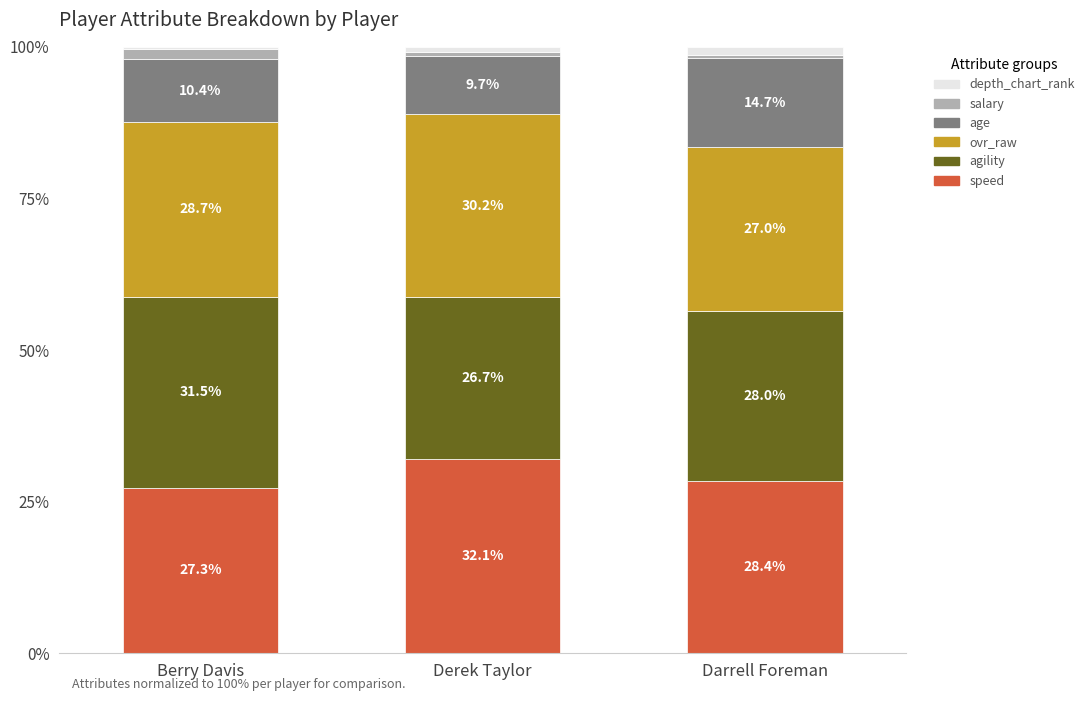

What is the sum of the speed values at Darrell Foreman and Derek Taylor?

60.5